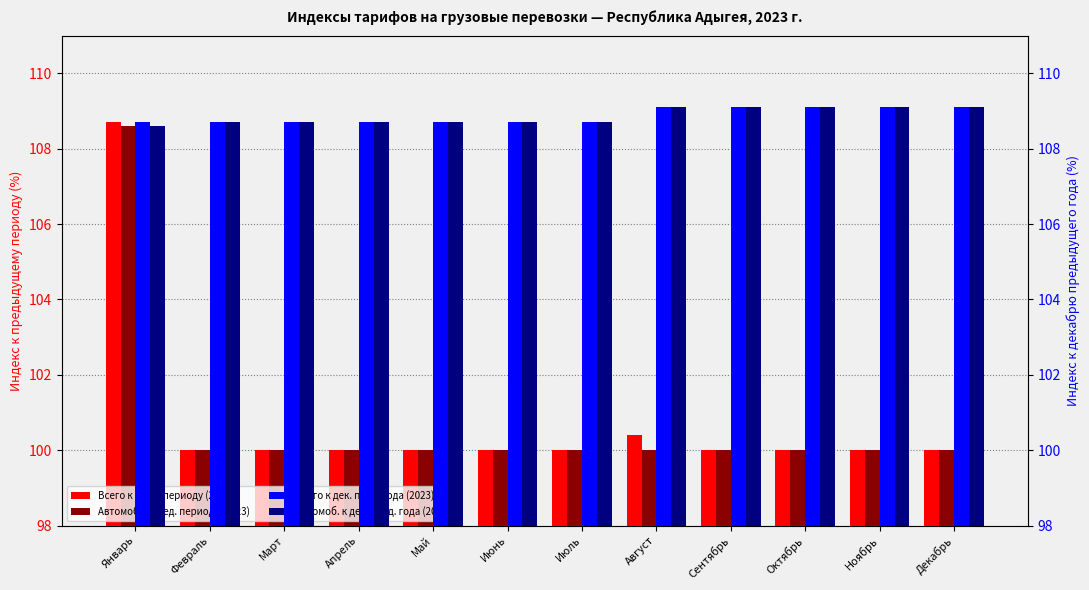

Is the value of Всего к пред. периоду (2023) at Август greater than the value of Всего к дек. пред. года (2023) at Май?

No